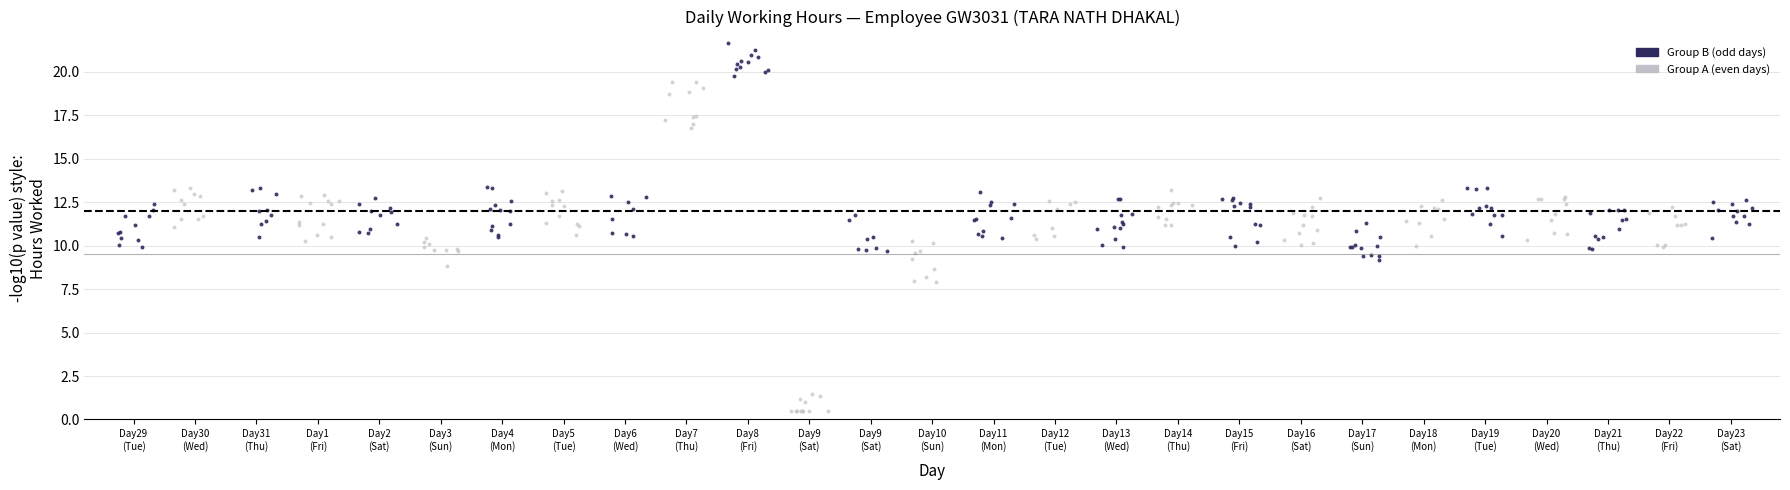

Which series has the widest spread of Y values?

Group A (even days)